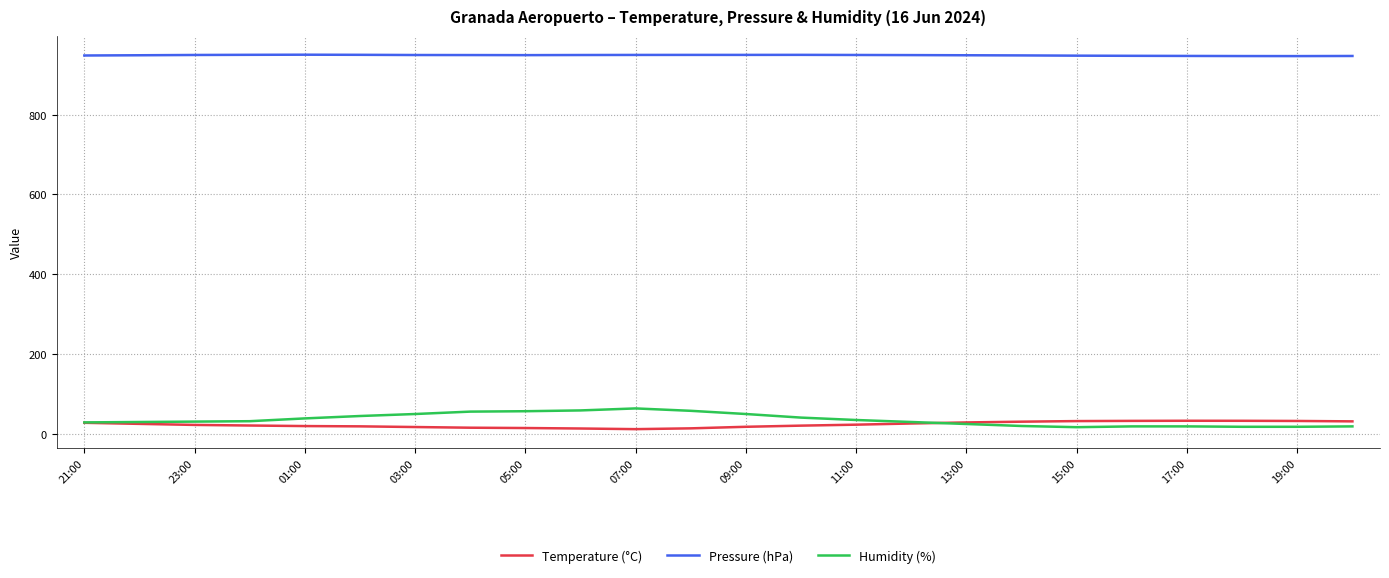

What is the minimum value for Pressure (hPa)?

946.5